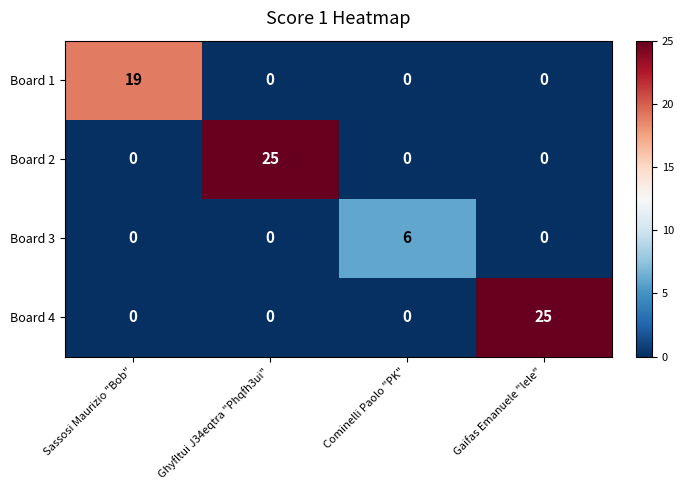

At how many categories does at least one series exceed 8?

3